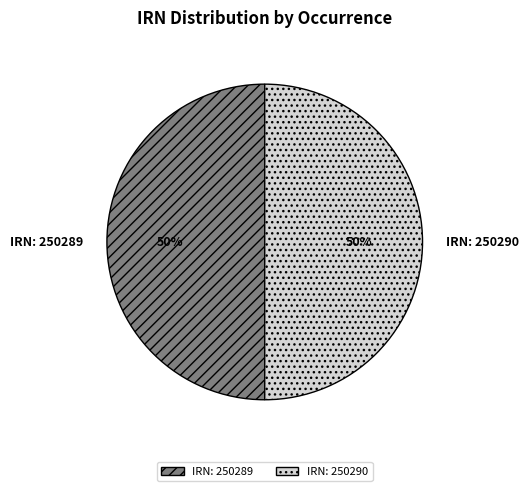

Do IRN: 250290 and IRN: 250289 together represent more than half of the pie?

Yes